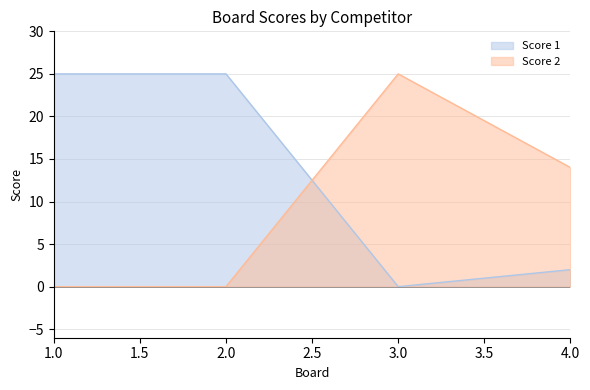

Does the chart display data point markers on the line(s)?

No